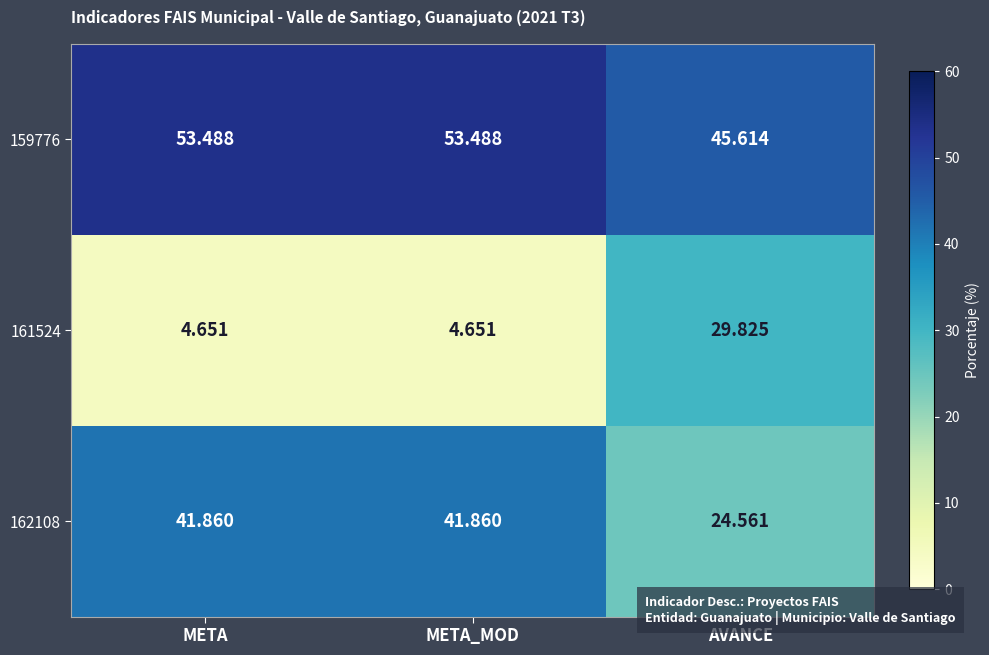

Where is 162108 nearest to the value 33?

AVANCE